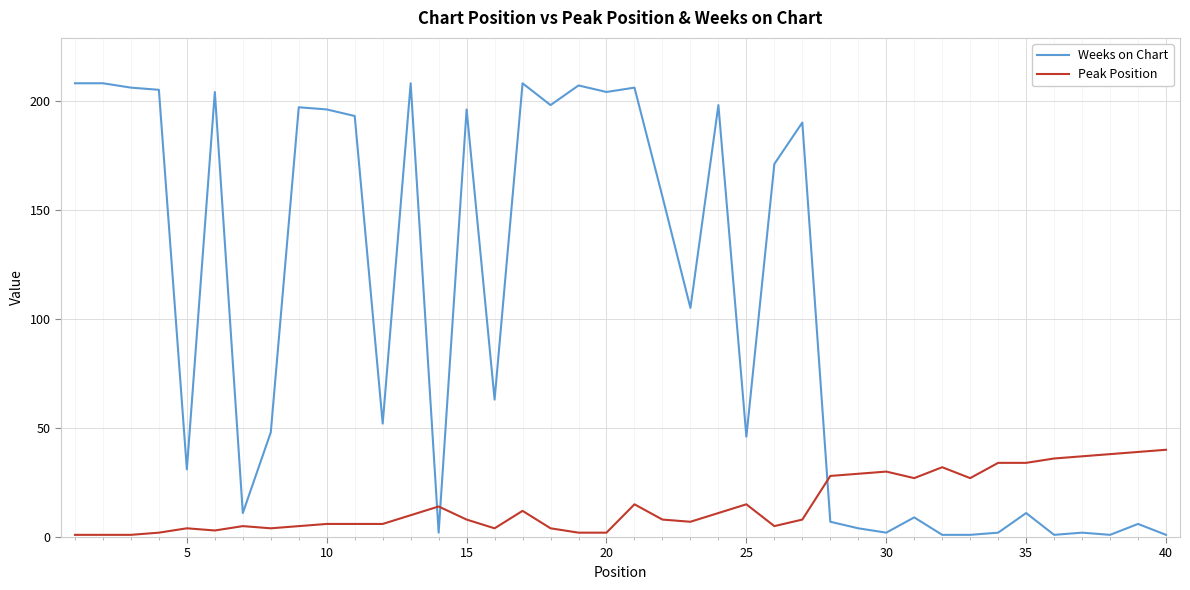

Which series has the largest total across all categories?

Weeks on Chart